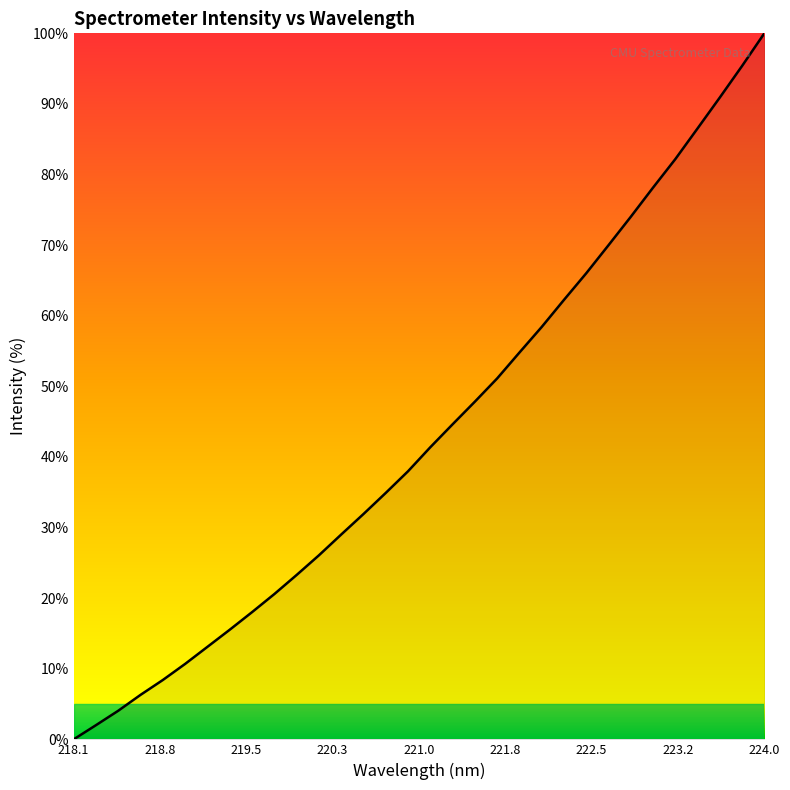

What is the difference between the maximum and minimum values?

100.0